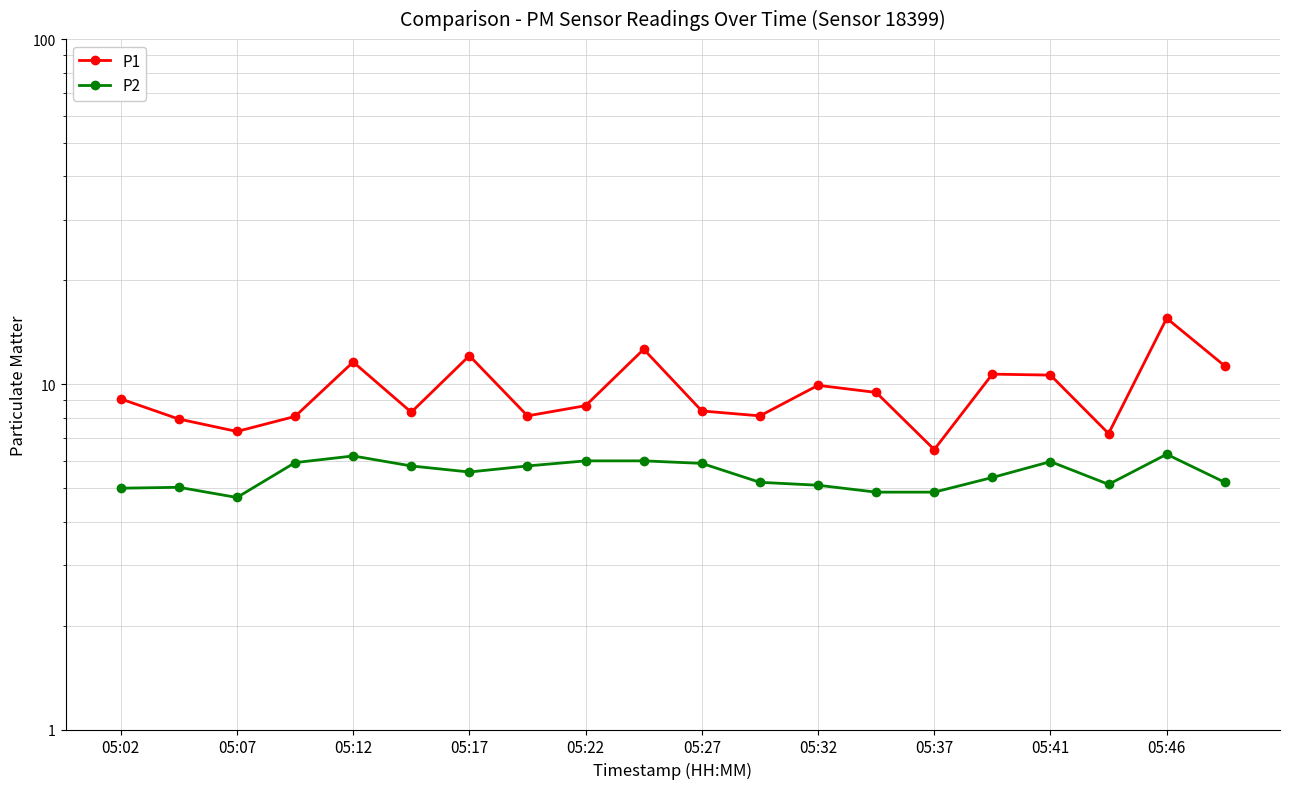

What is the sum of the P1 values at 05:27 and 05:32?

18.3